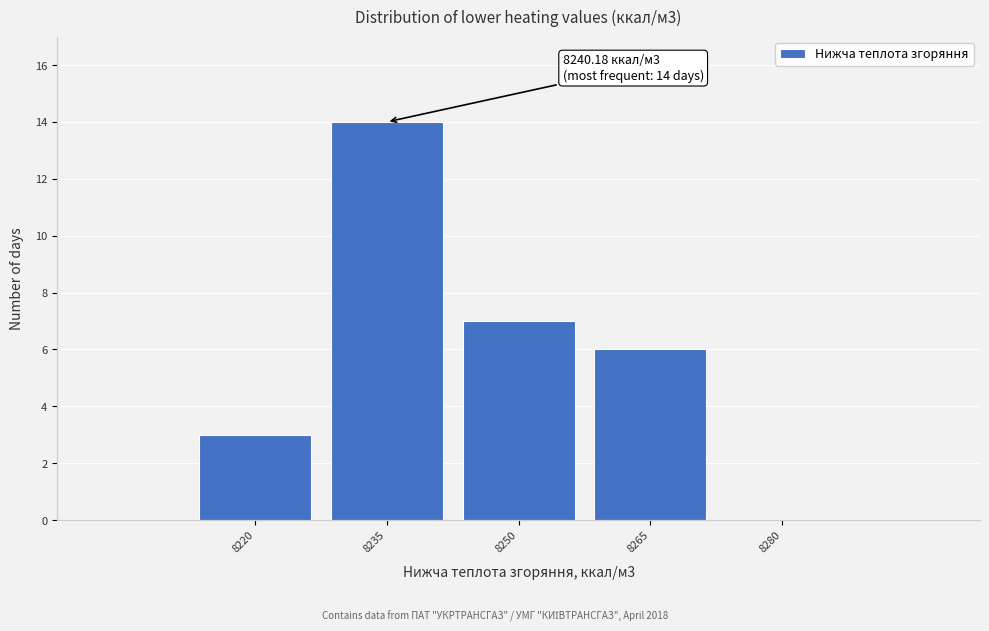

Reading left to right, transcribe all the data shown in this chart.

8220=3	8235=14	8250=7	8265=6	8280=0